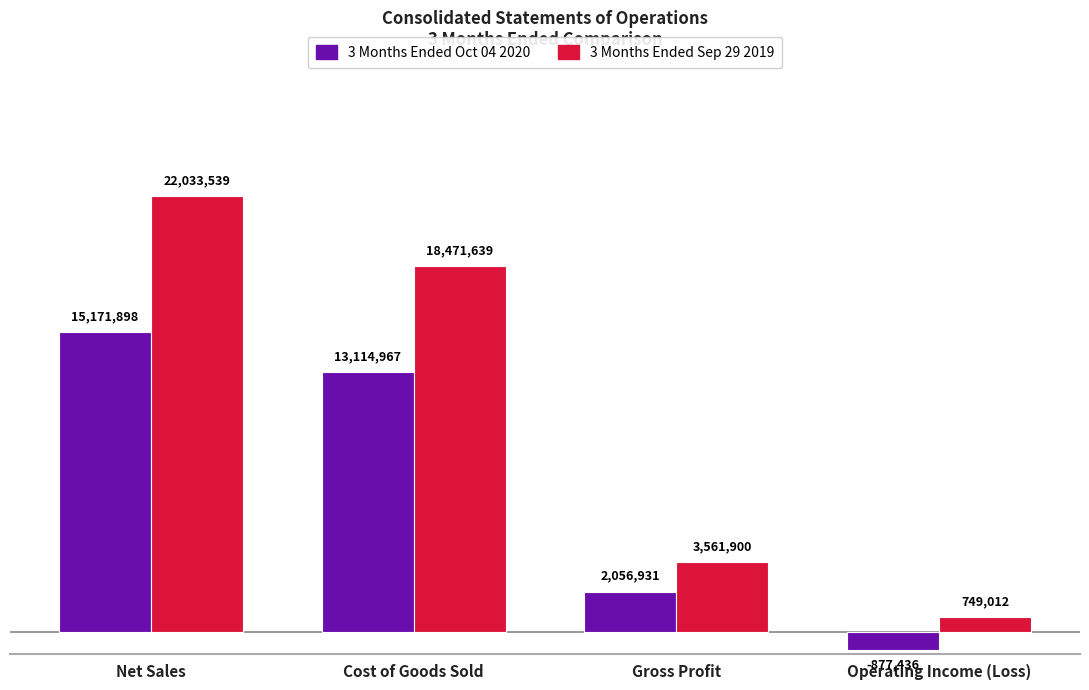

Reading right to left, list all the values displayed in this chart.

3 Months Ended Oct 04 2020: -877436	2056931	13114967	15171898
3 Months Ended Sep 29 2019: 749012	3561900	18471639	22033539